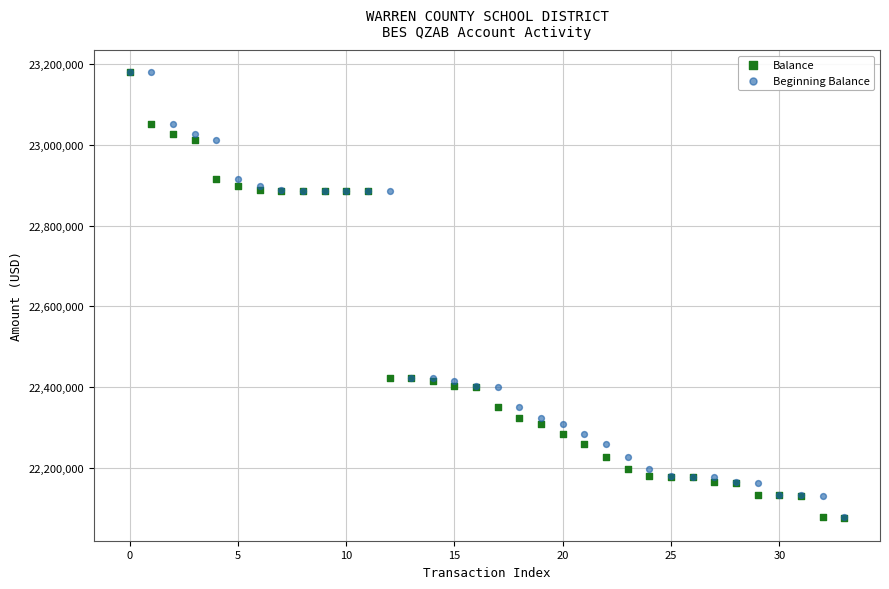

What are all the series names shown in the legend?

Balance, Beginning Balance